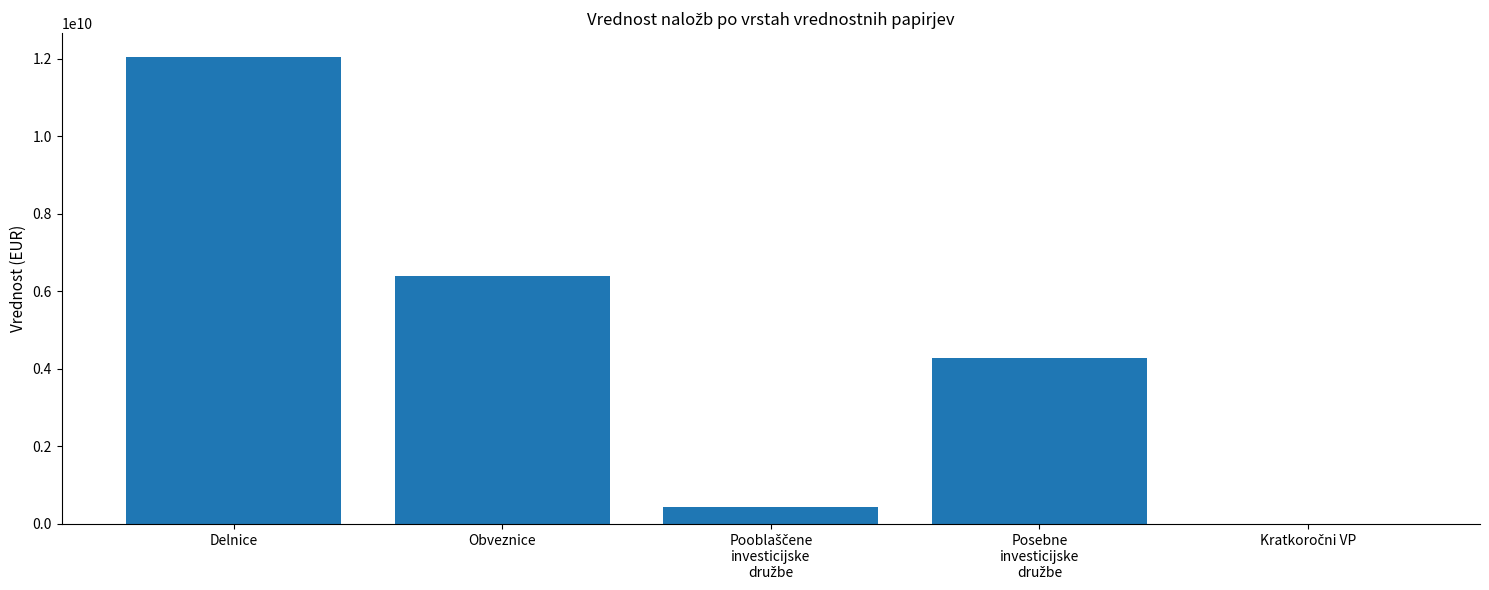

The chart shows a value of 12061787612.4 at Delnice. True or false?

True